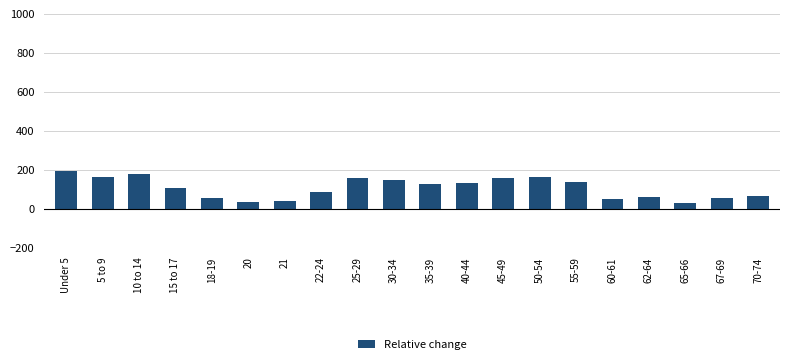

What is the sum of all values?

2140